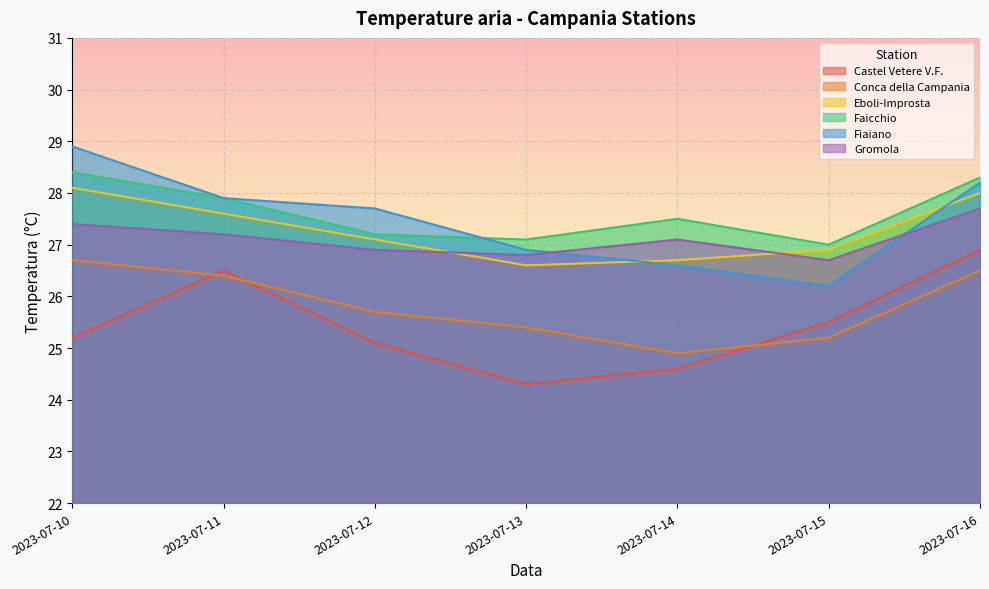

What is the value of the Castel Vetere V.F. point at the 3rd from the left?

25.1